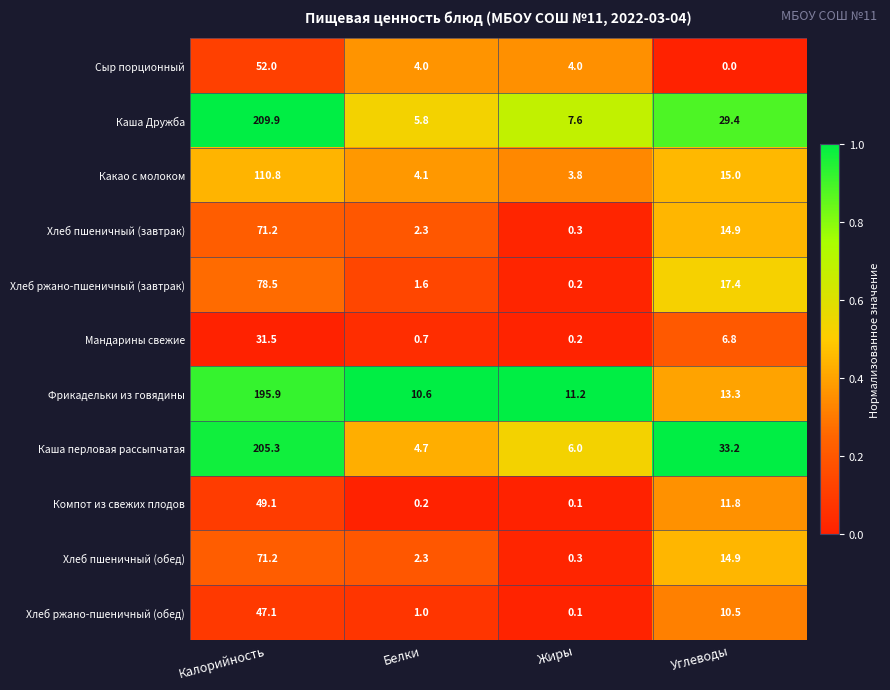

What is the average value of the Каша перловая рассыпчатая series?

62.3